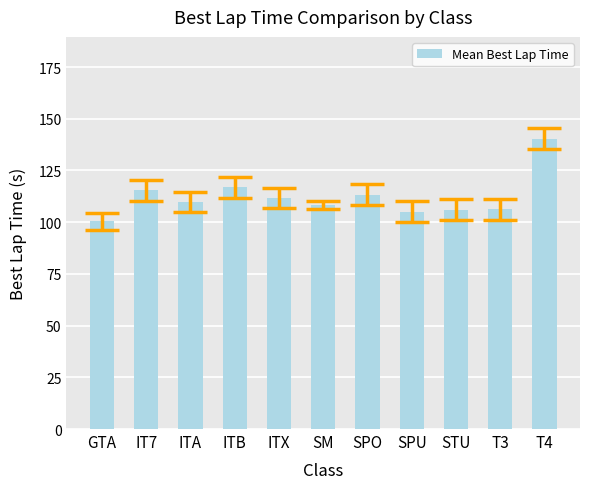

Which category has the lowest value across all series?

GTA